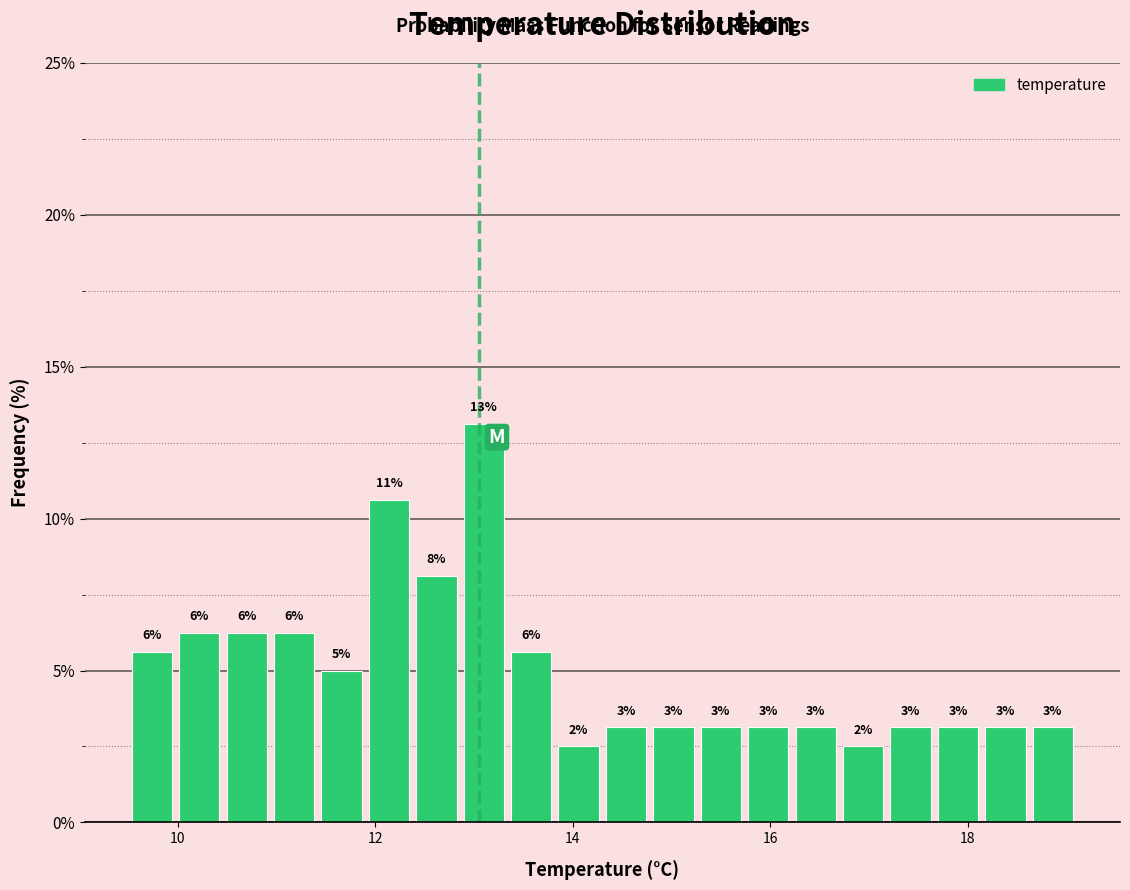

Read against the x-axis, roughly where is the centre of the tallest bar?

13.2